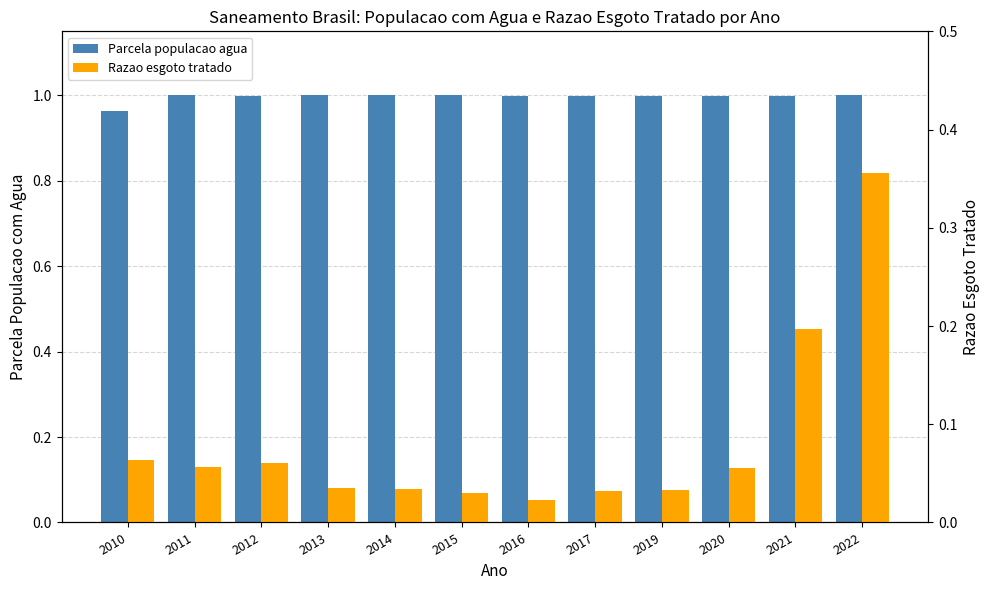

What is the spread (max minus min) of values at 2011?

0.9